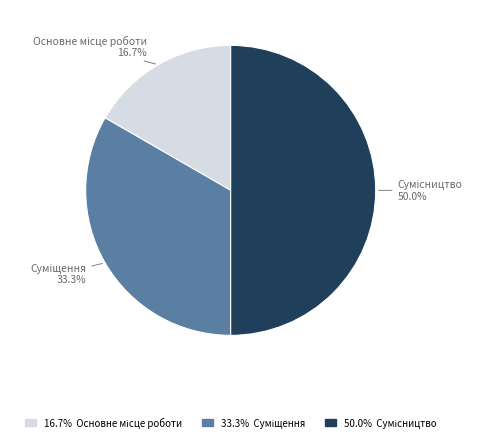

Rank the categories by value from lowest to highest.

Основне місце роботи, Суміщення, Сумісництво